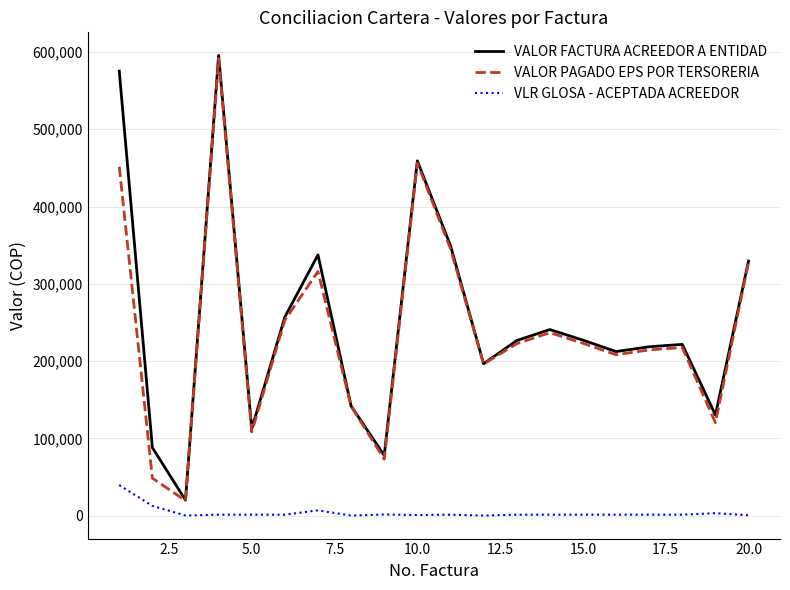

What is the average value of the VLR GLOSA - ACEPTADA ACREEDOR series?

3936.9